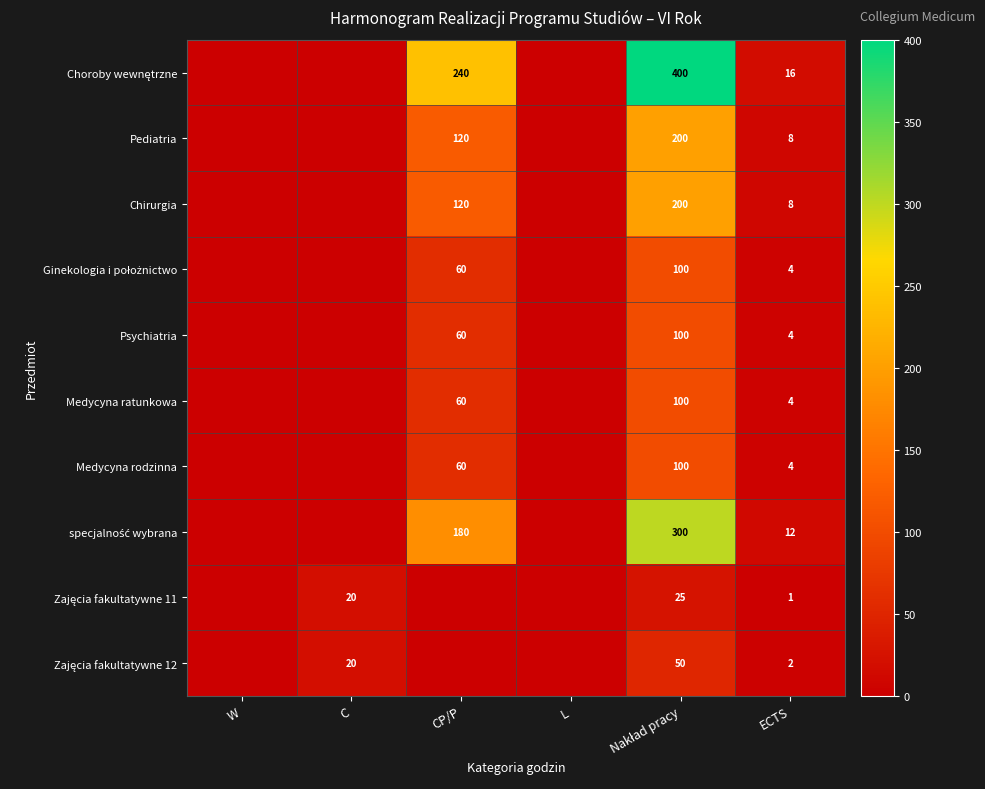

What is the total value across all series at ECTS?

63